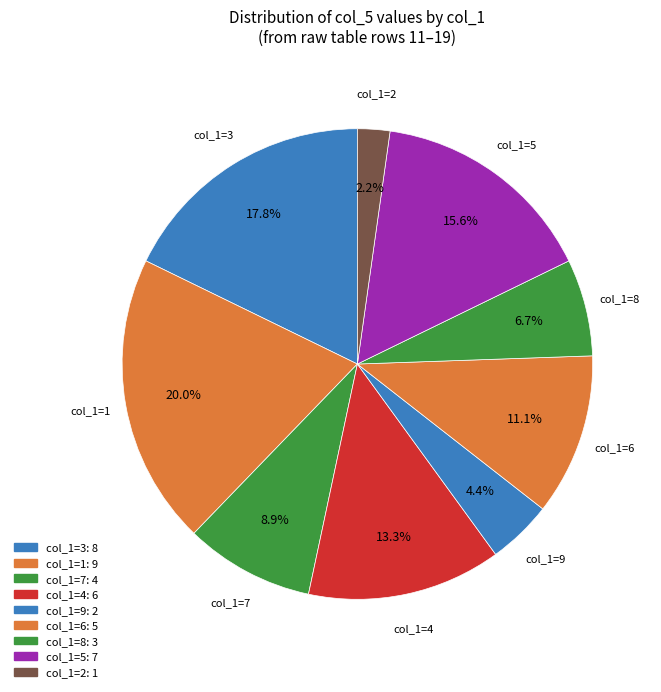

Combined, do col_1=2 and col_1=7 account for over 50%?

No